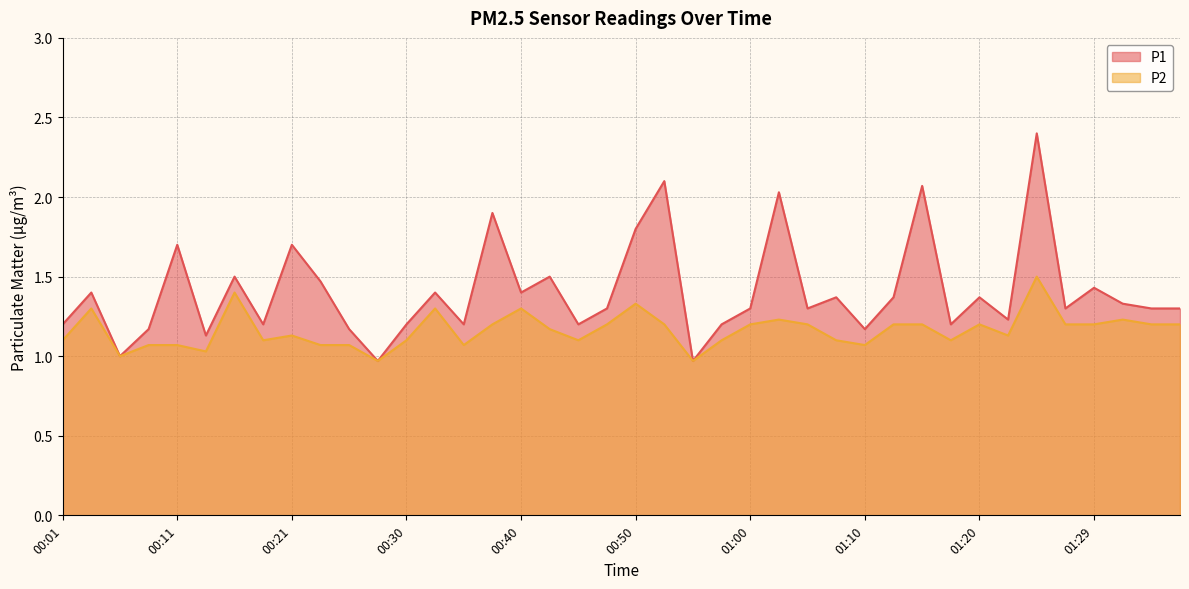

How many values in the P1 series exceed 1?

37